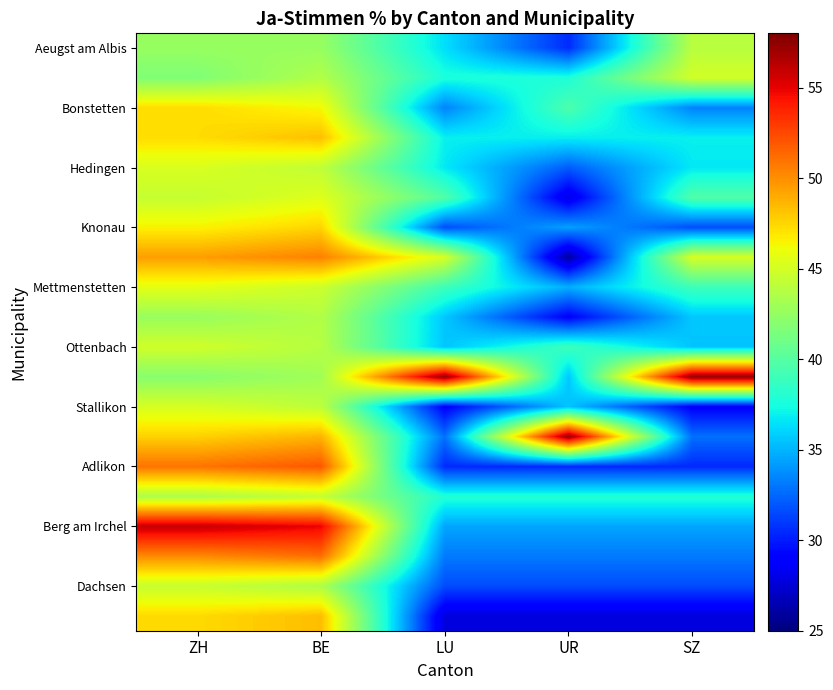

What is the spread (max minus min) of values at UR?

31.4